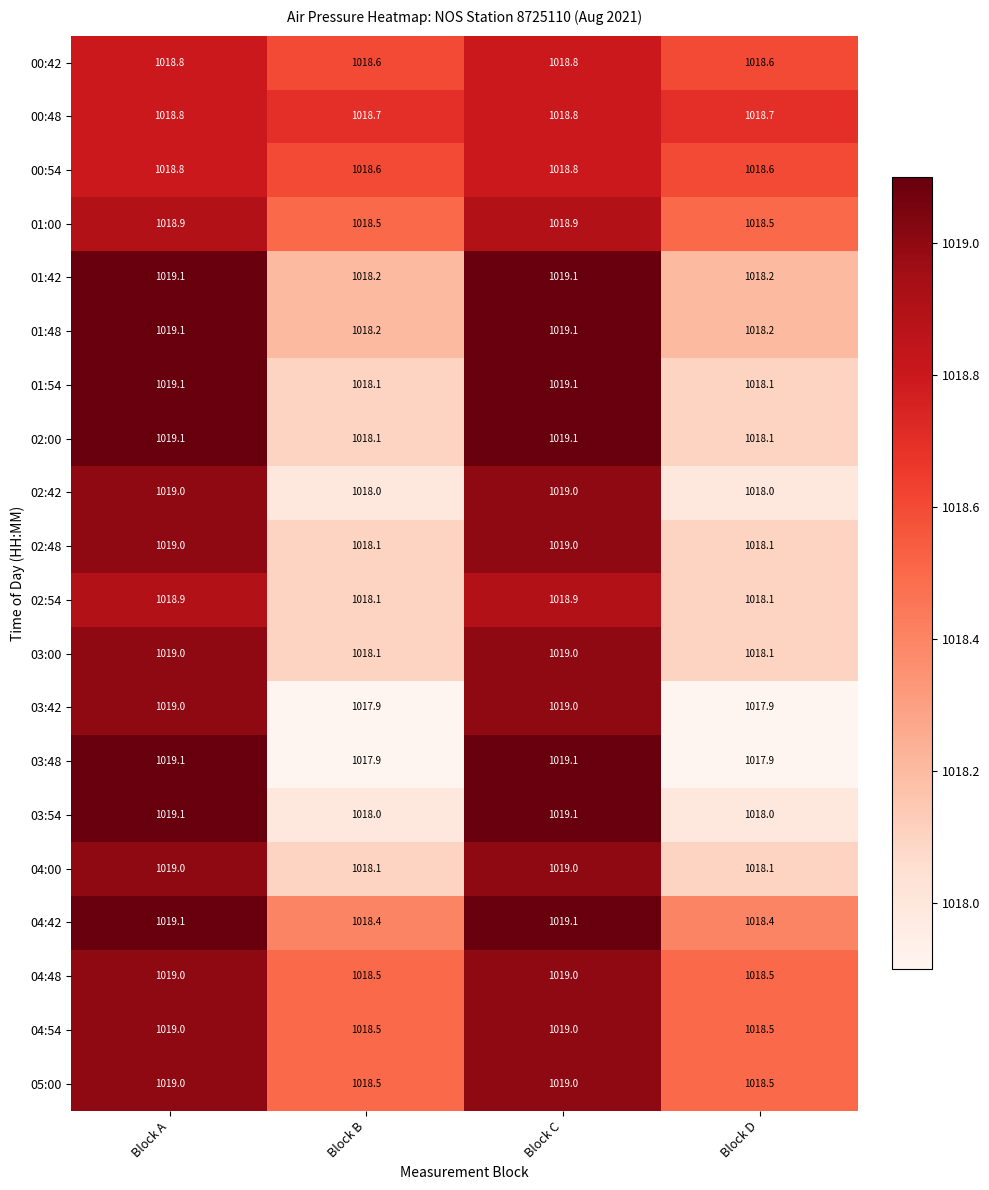

At which label does 03:48 first exceed 1019?

Block A